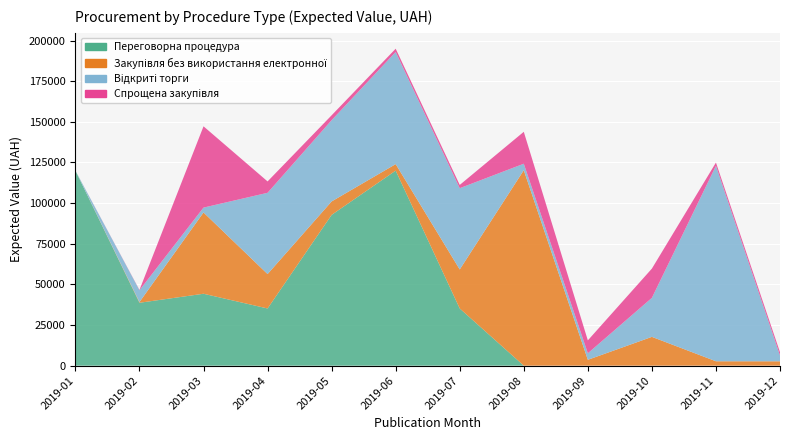

Reading left to right, list all the values displayed in this chart.

Переговорна процедура: 119993.0	38694.8	44244.0	35182.1	92763.0	119993.0	35182.1	0.0	0.0	0.0	0.0	0.0
Закупівля без використання електронної: 0.0	446.3	50000.0	21165.8	8267.6	4000.0	24000.0	120240.0	3600.0	17719.1	2700.0	2686.1
Відкриті торги: 0.0	7260.0	3000.0	50000.0	50000.0	69000.0	50000.0	4000.0	4000.0	24000.0	120240.0	3600.0
Спрощена закупівля: 0.0	200.0	50000.0	7000.0	3000.0	2000.0	2000.0	19632.8	7948.0	18000.0	2000.0	2000.0